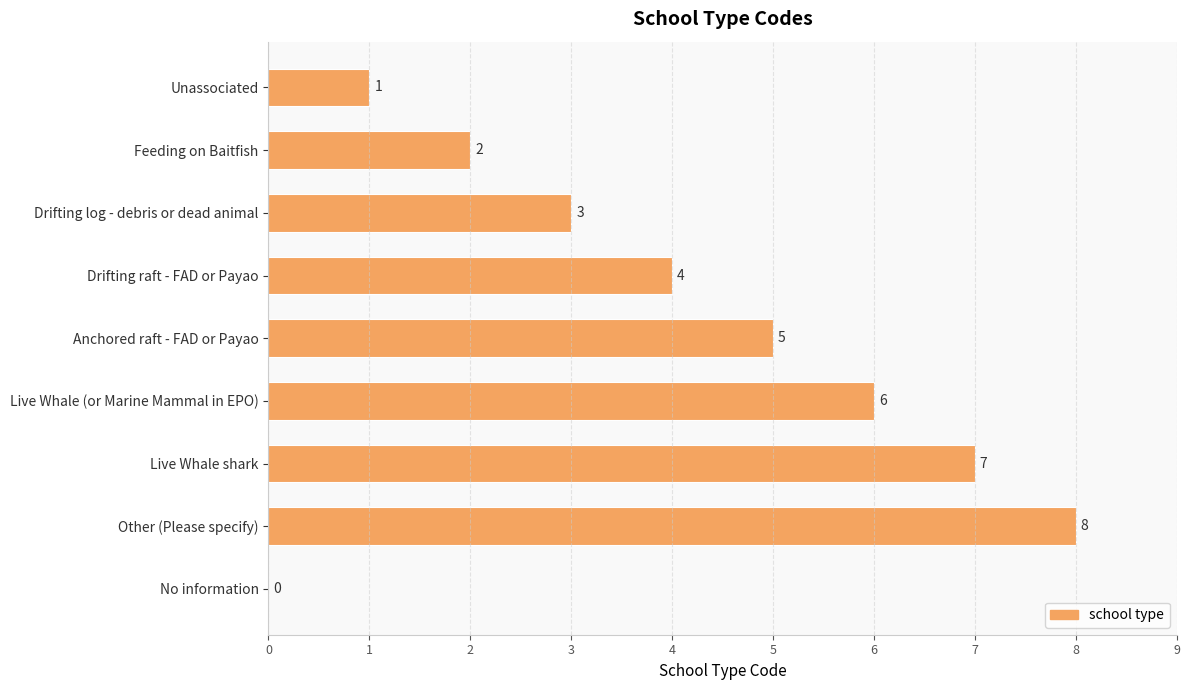

At which label is the value closest to 4?

Drifting raft - FAD or Payao